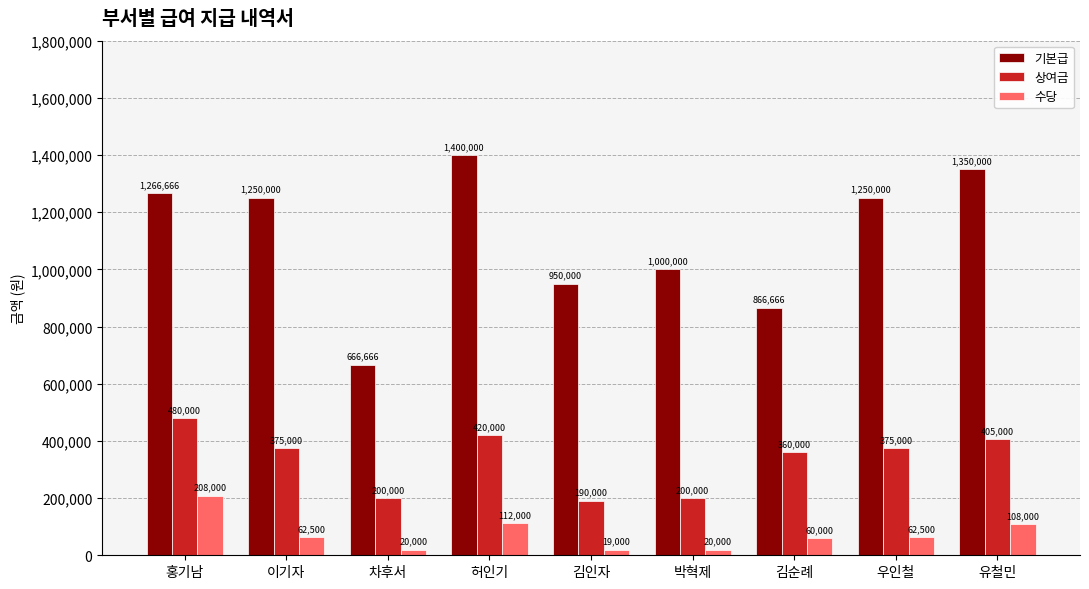

Rank the series by their maximum value, from lowest to highest.

수당, 상여금, 기본급